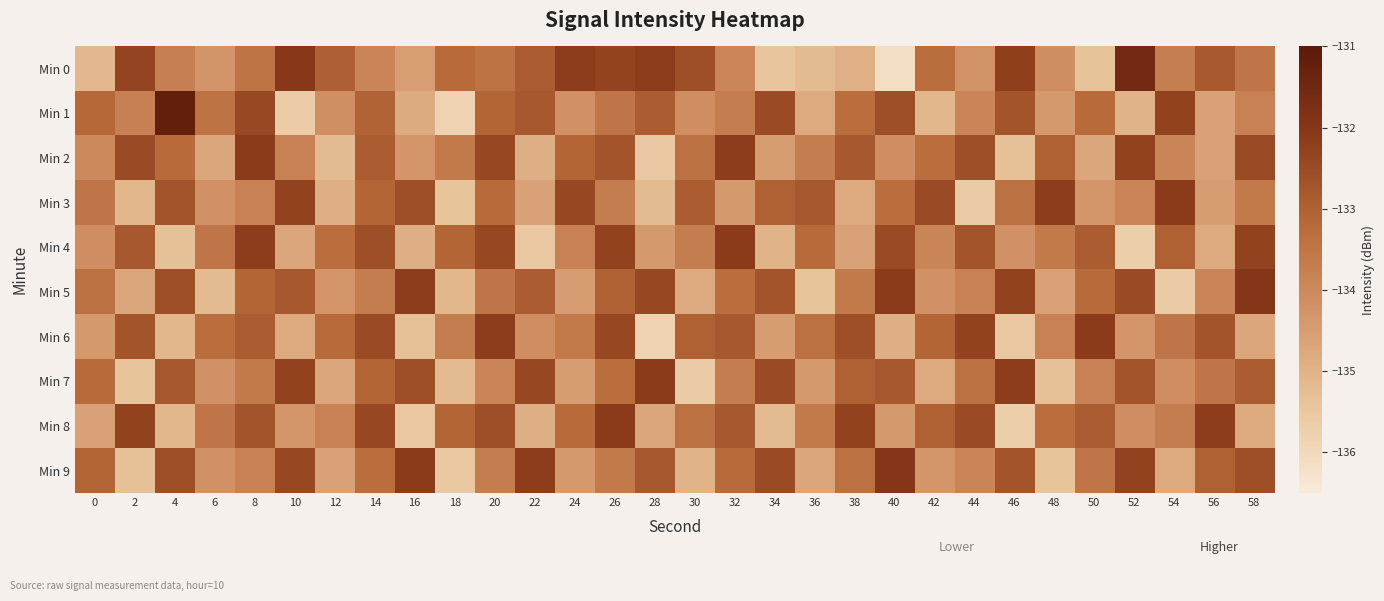

Reading left to right, list all the values displayed in this chart.

Min 0: 0=-135.1	2=-132.3	4=-133.8	6=-134.3	8=-133.5	10=-132.0	12=-133.0	14=-133.9	16=-134.5	18=-133.2	20=-133.4	22=-132.9	24=-132.2	26=-132.3	28=-132.2	30=-132.6	32=-133.9	34=-135.4	36=-135.2	38=-134.9	40=-136.1	42=-133.3	44=-134.2	46=-132.2	48=-134.1	50=-135.4	52=-131.5	54=-133.7	56=-132.8	58=-133.5
Min 1: 0=-133.2	2=-133.8	4=-131.2	6=-133.4	8=-132.4	10=-135.6	12=-134.2	14=-133.1	16=-134.8	18=-135.8	20=-133.1	22=-132.8	24=-134.2	26=-133.5	28=-132.9	30=-134.1	32=-133.7	34=-132.5	36=-134.8	38=-133.3	40=-132.6	42=-135.1	44=-133.9	46=-132.7	48=-134.4	50=-133.2	52=-135.0	54=-132.3	56=-134.6	58=-133.8
Min 2: 0=-134.0	2=-132.5	4=-133.2	6=-134.7	8=-132.1	10=-133.8	12=-135.2	14=-132.9	16=-134.3	18=-133.6	20=-132.4	22=-134.9	24=-133.1	26=-132.7	28=-135.5	30=-133.4	32=-132.2	34=-134.5	36=-133.7	38=-132.8	40=-134.1	42=-133.3	44=-132.6	46=-135.3	48=-133.0	50=-134.7	52=-132.3	54=-133.9	56=-134.6	58=-132.5
Min 3: 0=-133.5	2=-135.1	4=-132.7	6=-134.2	8=-133.8	10=-132.3	12=-134.9	14=-133.1	16=-132.6	18=-135.4	20=-133.2	22=-134.6	24=-132.4	26=-133.7	28=-135.2	30=-132.9	32=-134.4	34=-133.0	36=-132.8	38=-134.8	40=-133.3	42=-132.5	44=-135.6	46=-133.4	48=-132.2	50=-134.3	52=-133.9	54=-132.1	56=-134.5	58=-133.6
Min 4: 0=-134.1	2=-132.8	4=-135.3	6=-133.5	8=-132.2	10=-134.7	12=-133.3	14=-132.6	16=-134.9	18=-133.1	20=-132.4	22=-135.5	24=-133.8	26=-132.3	28=-134.4	30=-133.7	32=-132.1	34=-135.0	36=-133.2	38=-134.6	40=-132.5	42=-133.9	44=-132.7	46=-134.2	48=-133.6	50=-132.9	52=-135.7	54=-133.0	56=-134.8	58=-132.3
Min 5: 0=-133.4	2=-134.7	4=-132.6	6=-135.2	8=-133.1	10=-132.8	12=-134.3	14=-133.7	16=-132.2	18=-135.1	20=-133.5	22=-132.9	24=-134.5	26=-133.0	28=-132.4	30=-134.8	32=-133.3	34=-132.7	36=-135.4	38=-133.6	40=-132.1	42=-134.2	44=-133.8	46=-132.3	48=-134.6	50=-133.2	52=-132.5	54=-135.6	56=-133.9	58=-132.0
Min 6: 0=-134.4	2=-132.7	4=-135.1	6=-133.3	8=-132.9	10=-134.8	12=-133.2	14=-132.5	16=-135.3	18=-133.7	20=-132.2	22=-134.1	24=-133.6	26=-132.4	28=-135.8	30=-133.0	32=-132.8	34=-134.5	36=-133.4	38=-132.6	40=-134.9	42=-133.1	44=-132.3	46=-135.5	48=-133.8	50=-132.1	52=-134.3	54=-133.5	56=-132.7	58=-134.7
Min 7: 0=-133.2	2=-135.4	4=-132.8	6=-134.2	8=-133.6	10=-132.3	12=-134.7	14=-133.1	16=-132.6	18=-135.2	20=-133.9	22=-132.4	24=-134.5	26=-133.3	28=-132.1	30=-135.6	32=-133.7	34=-132.5	36=-134.4	38=-133.0	40=-132.8	42=-134.8	44=-133.4	46=-132.2	48=-135.3	50=-133.8	52=-132.7	54=-134.1	56=-133.5	58=-132.9
Min 8: 0=-134.6	2=-132.3	4=-135.1	6=-133.5	8=-132.7	10=-134.3	12=-133.8	14=-132.4	16=-135.5	18=-133.1	20=-132.6	22=-134.9	24=-133.2	26=-132.1	28=-134.7	30=-133.4	32=-132.8	34=-135.2	36=-133.6	38=-132.3	40=-134.4	42=-133.0	44=-132.5	46=-135.7	48=-133.3	50=-132.9	52=-134.1	54=-133.7	56=-132.2	58=-134.8
Min 9: 0=-133.1	2=-135.3	4=-132.6	6=-134.2	8=-133.8	10=-132.4	12=-134.6	14=-133.3	16=-132.1	18=-135.5	20=-133.7	22=-132.2	24=-134.4	26=-133.6	28=-132.8	30=-135.0	32=-133.2	34=-132.5	36=-134.7	38=-133.4	40=-132.0	42=-134.3	44=-133.9	46=-132.7	48=-135.4	50=-133.5	52=-132.3	54=-134.8	56=-133.0	58=-132.6